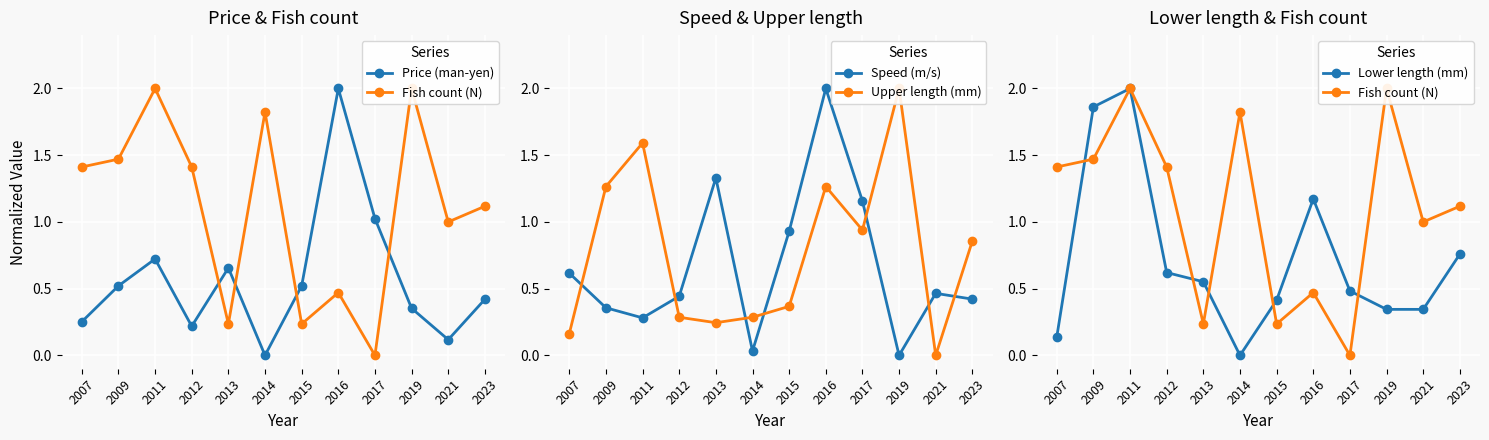

True or false: Upper length (mm) has a value of 0.2 at 2007.

True